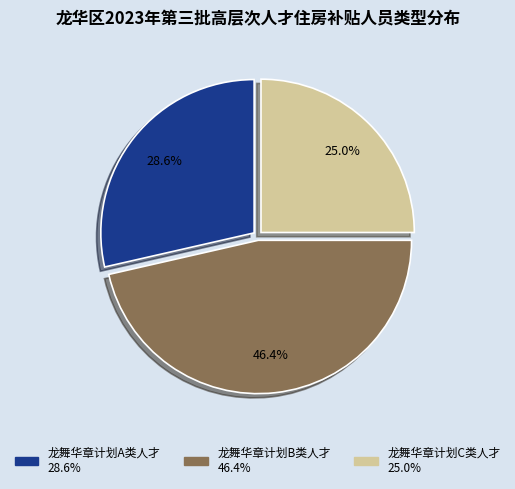

To the nearest percent, what percentage of the pie is 龙舞华章计划B类人才?

46%